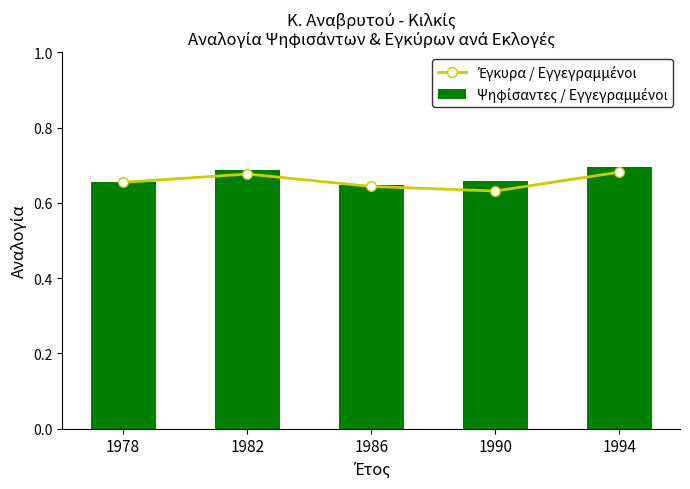

The value of Ψηφίσαντες / Εγγεγραμμένοι at 1986 is 0.6. True or false?

True